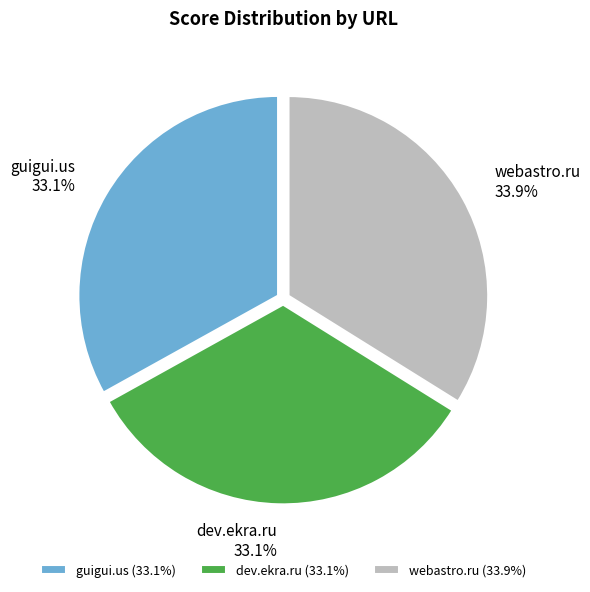

What percentage is the guigui.us slice, to the nearest percent?

33%